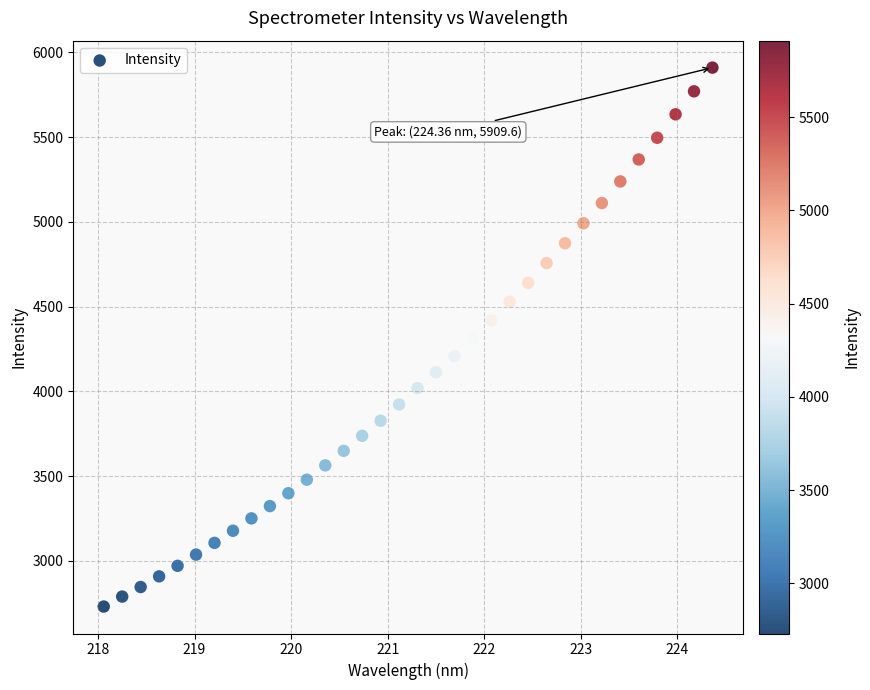

What is the range of Y values (max minus min)?

3179.1